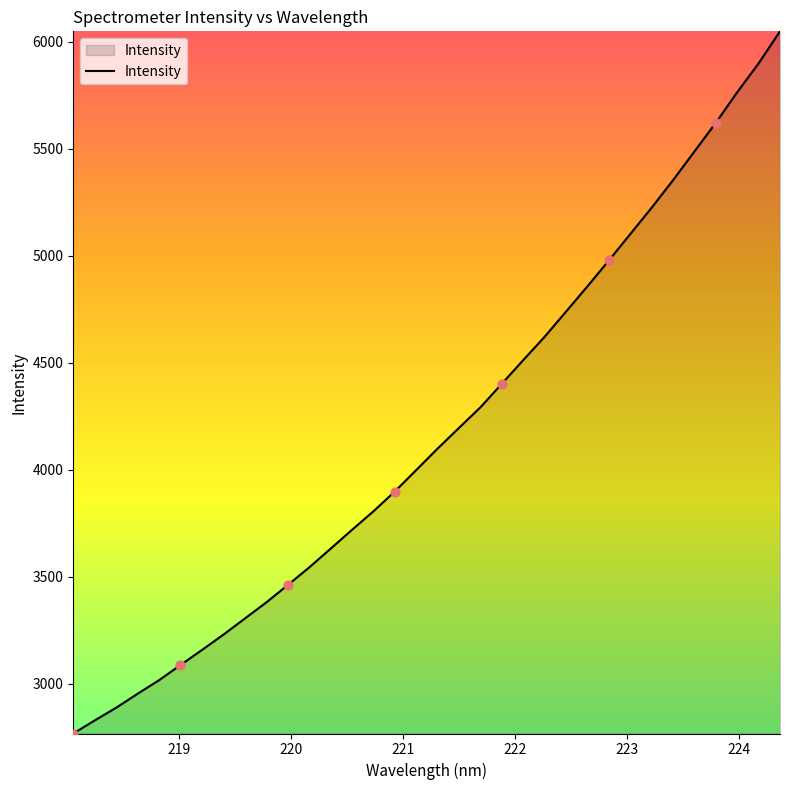

What is the difference between the maximum and minimum values?

3280.3